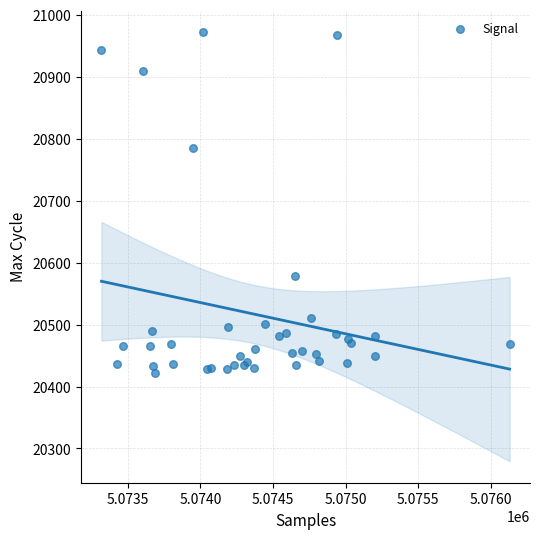

What Y value in the scatter plot is closest to 20697?

20785